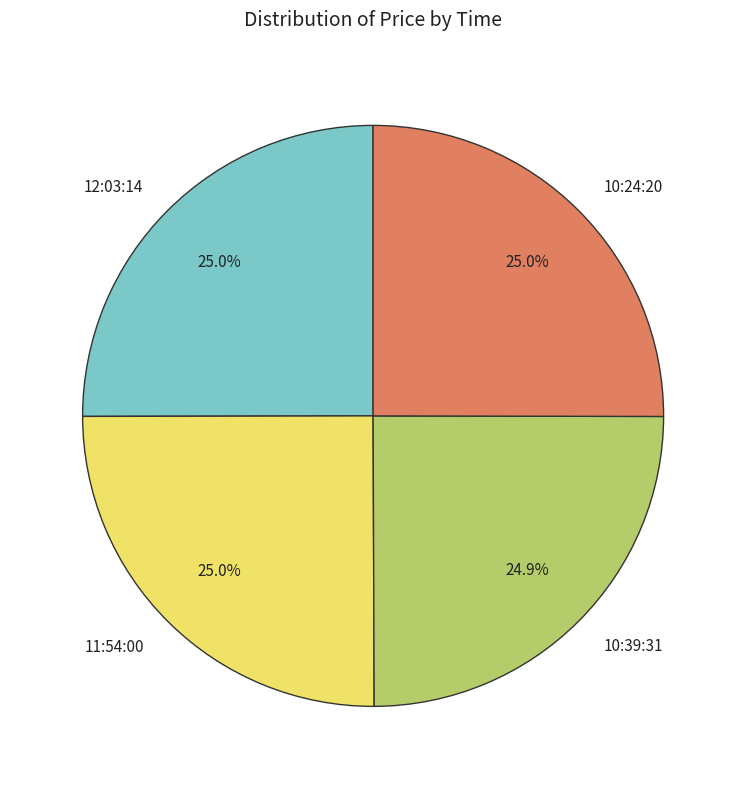

To the nearest percent, what portion does 10:24:20 represent?

25%